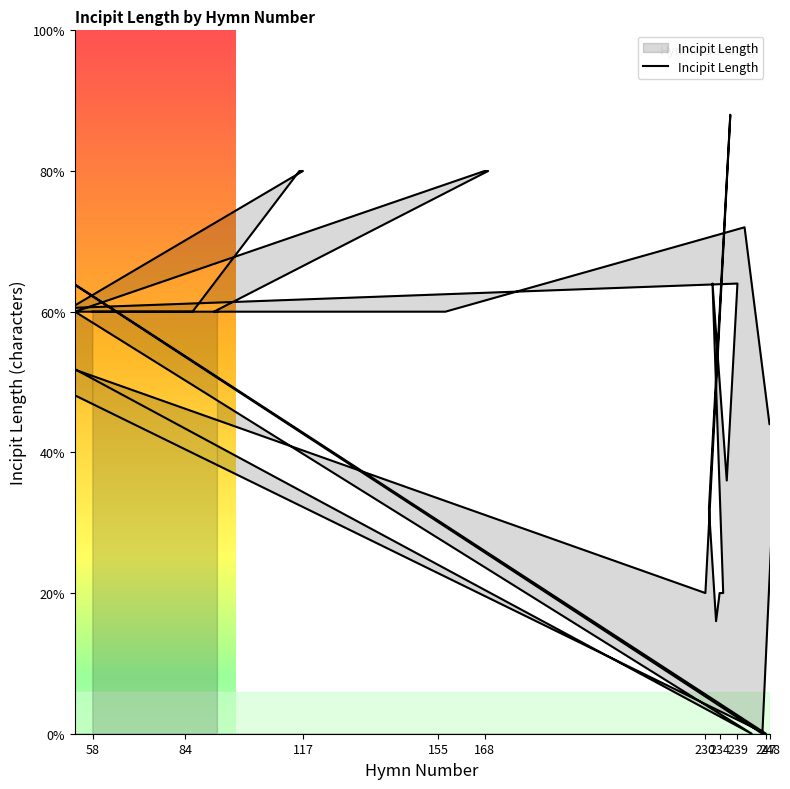

Read the value at 4, to the nearest 5.

20